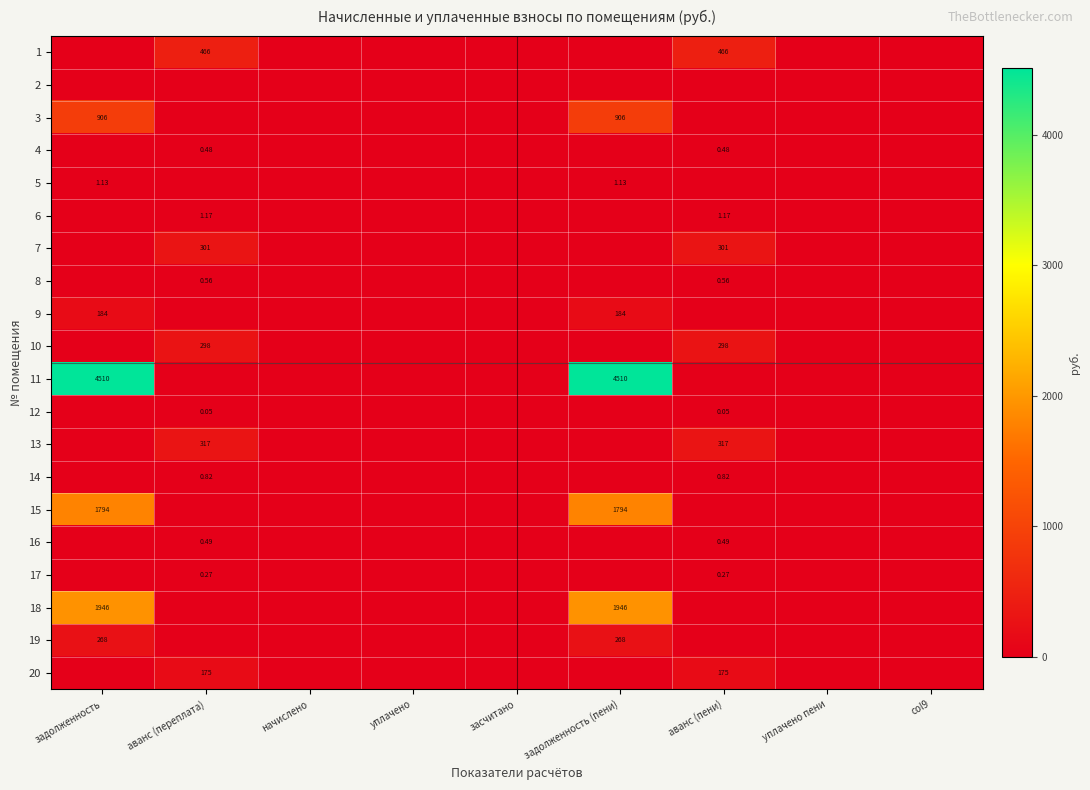

At засчитано, list the series in order from smallest to largest.

1, 2, 3, 4, 5, 6, 7, 8, 9, 10, 11, 12, 13, 14, 15, 16, 17, 18, 19, 20